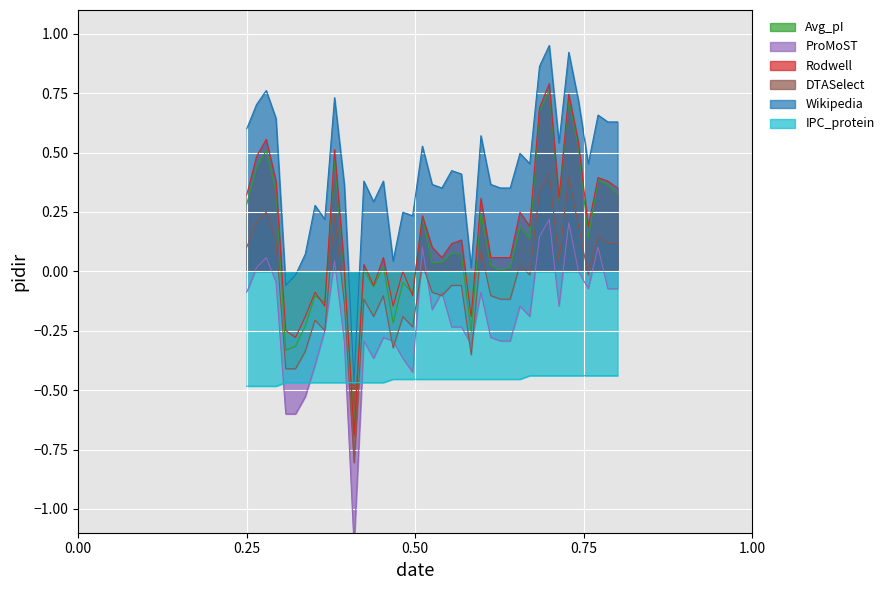

What is the label of the 35th point from the right?

DTASelect